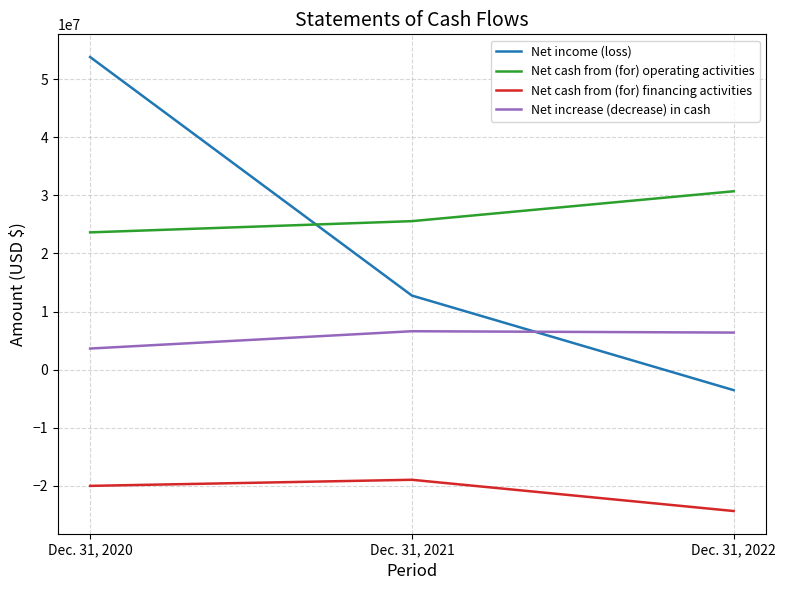

Rank the series at Dec. 31, 2020 from highest to lowest value.

Net income (loss), Net cash from (for) operating activities, Net increase (decrease) in cash, Net cash from (for) financing activities